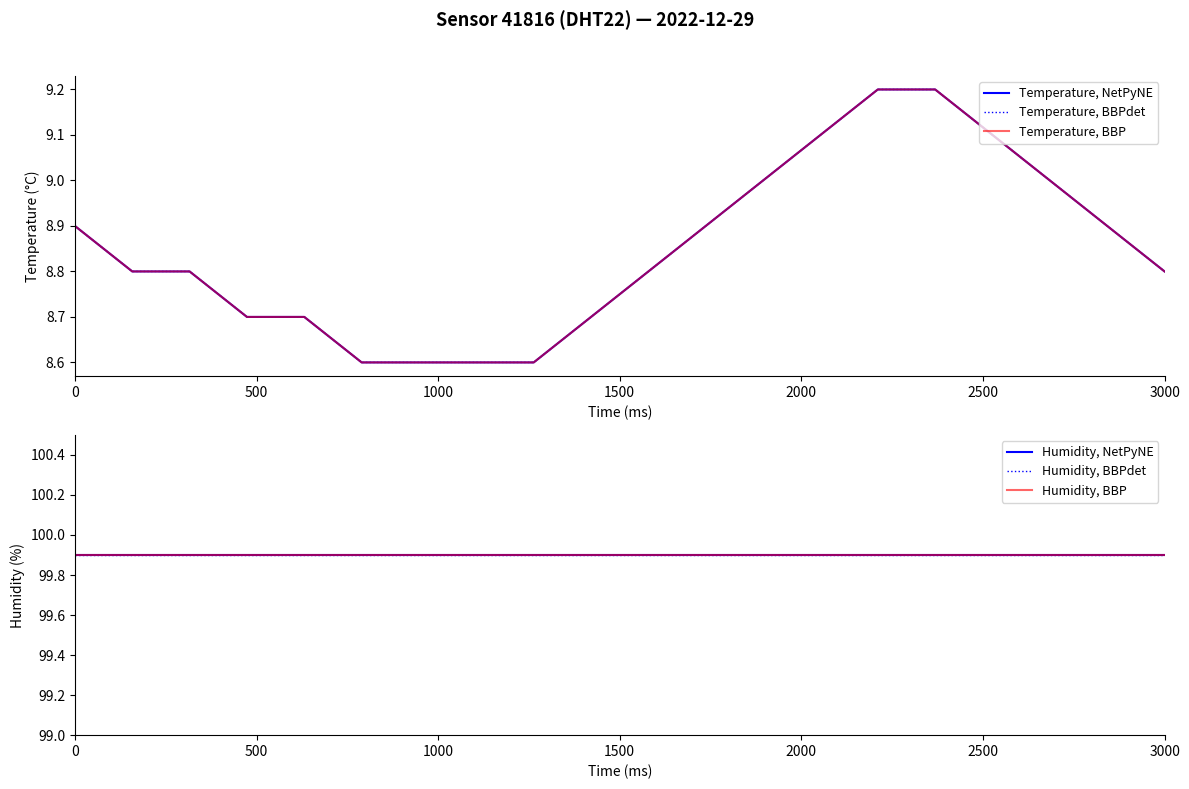

The value of Temperature, NetPyNE at 3000 is 5.6. True or false?

False